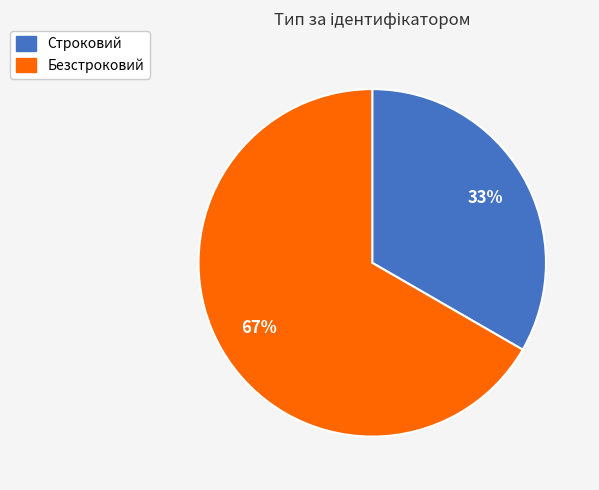

Does Строковий represent more than half of the total?

No